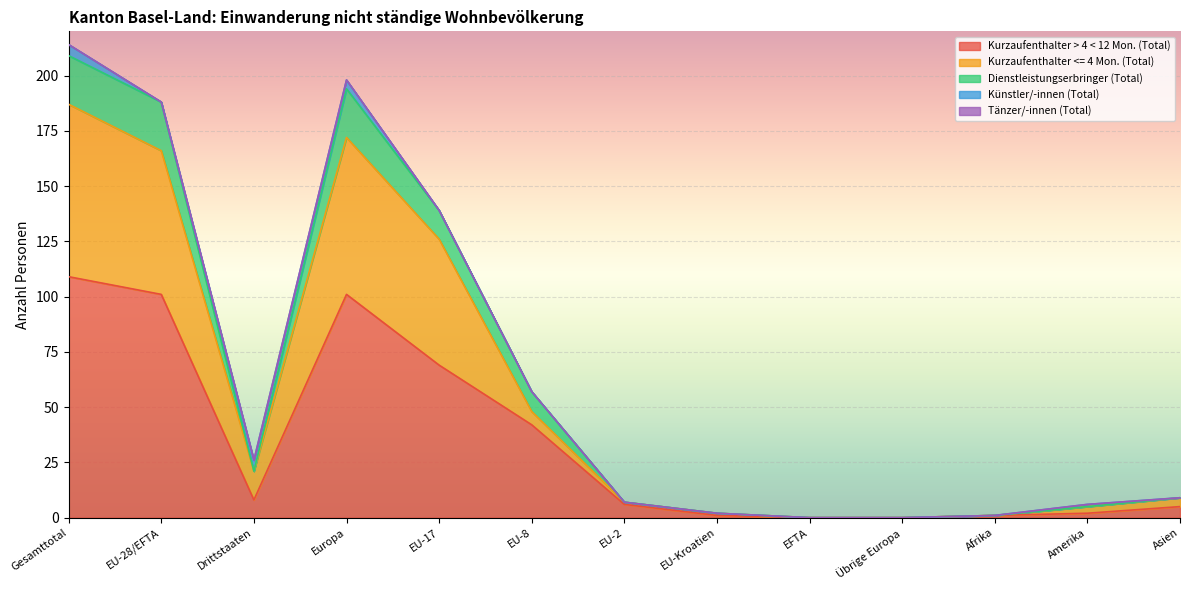

True or false: Kurzaufenthalter > 4 < 12 Mon. (Total) has a value of 101 at Europa.

True